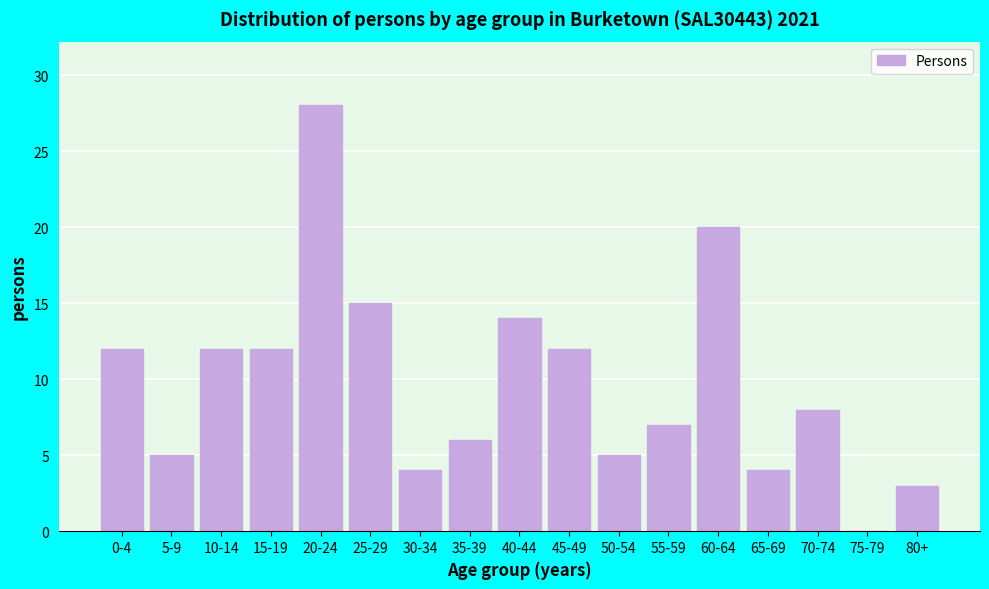

Reading right to left, what are all the values shown in this chart?

80+=3	75-79=0	70-74=8	65-69=4	60-64=20	55-59=7	50-54=5	45-49=12	40-44=14	35-39=6	30-34=4	25-29=15	20-24=28	15-19=12	10-14=12	5-9=5	0-4=12